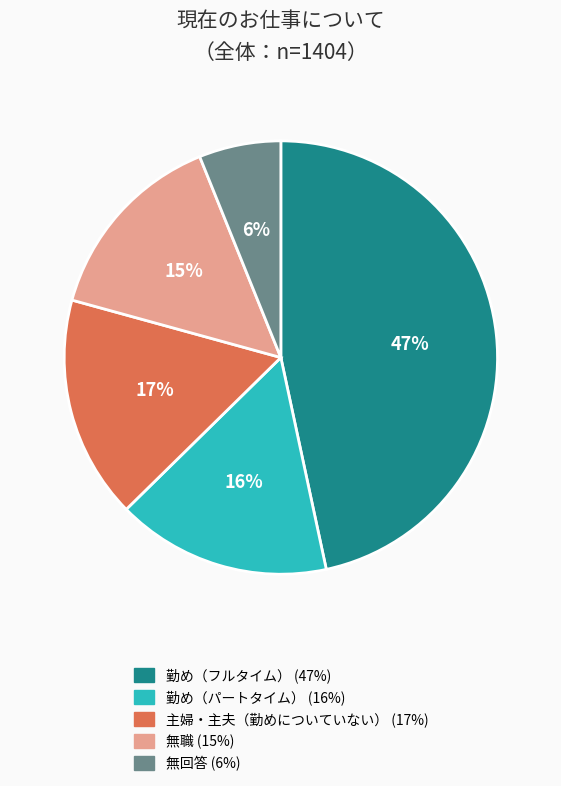

To the nearest percent, what is the difference between the largest and smallest slice percentages?

41%